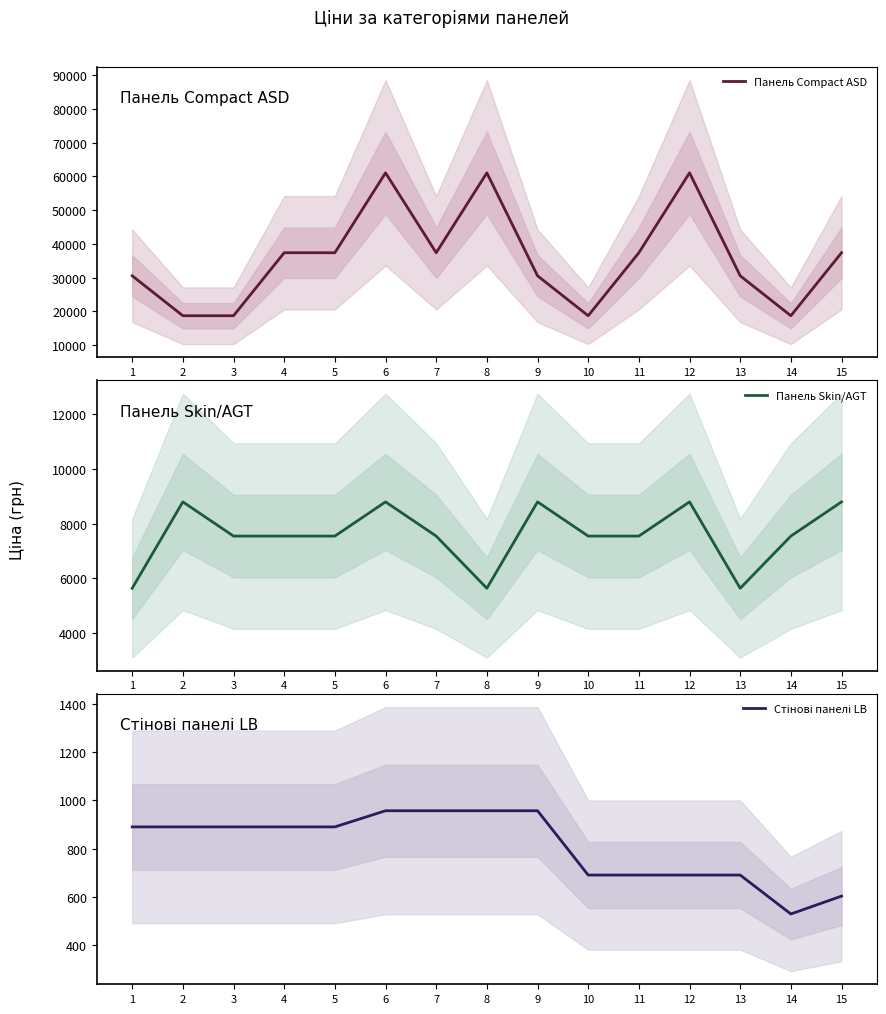

Is the value of Панель Skin/AGT at 10 greater than the value of Стінові панелі LB at 2?

Yes